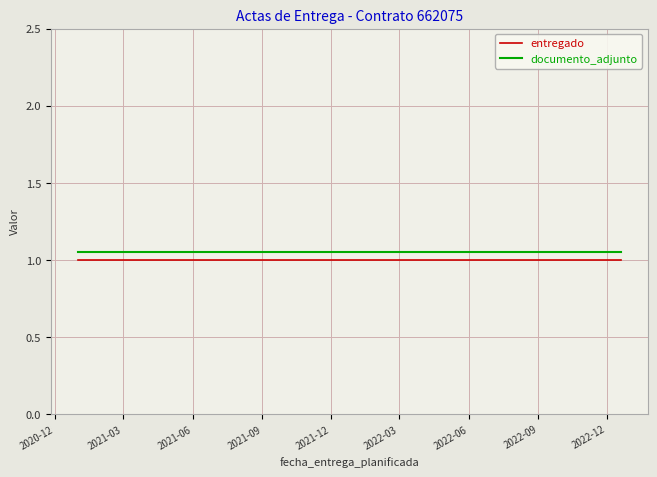

Does the chart display data point markers on the line(s)?

No